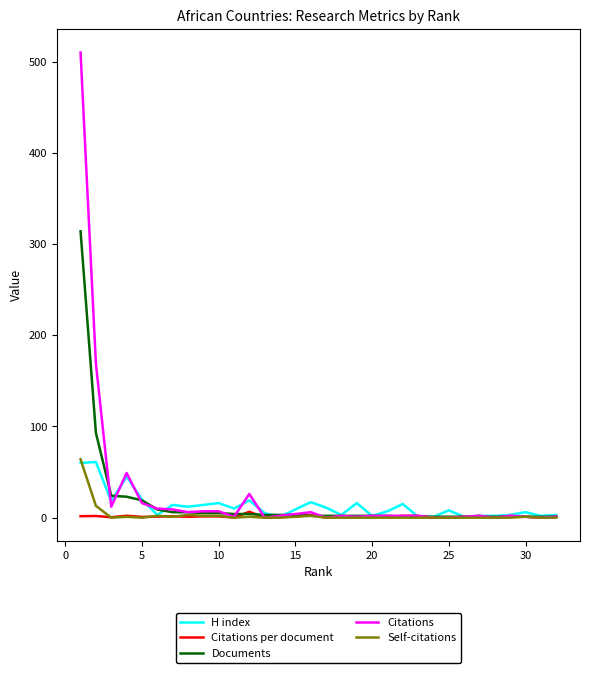

What is the highest value of the Documents series?

314.0